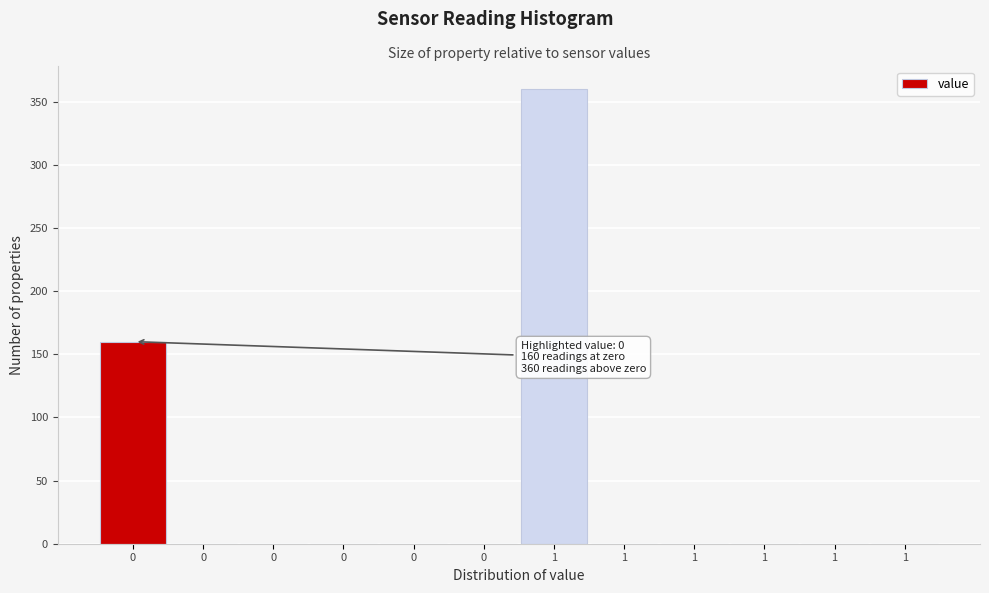

Count the number of values greater than 0.

2